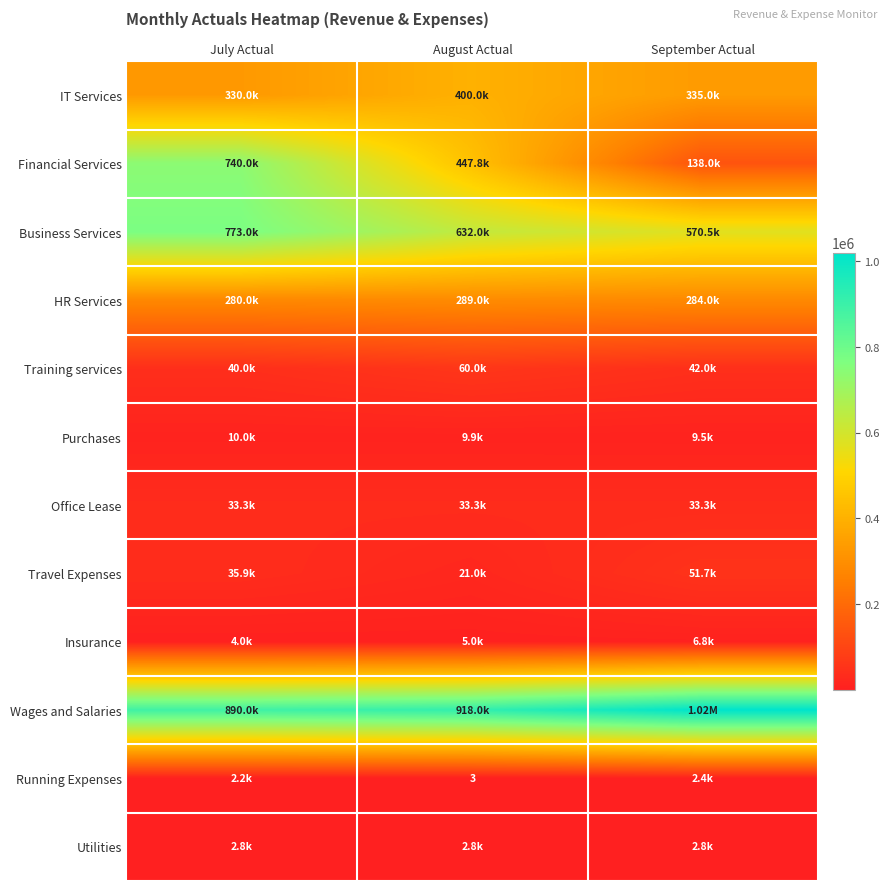

Read the IT Services value at July Actual.

330000.0